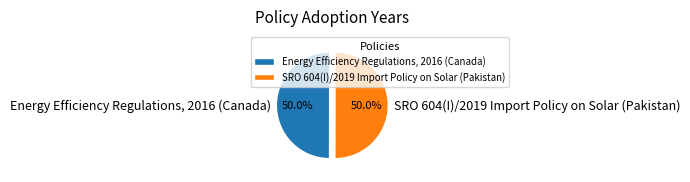

What is the ratio of the value at Energy Efficiency Regulations, 2016 (Canada) to the value at SRO 604(I)/2019 Import Policy on Solar (Pakistan)?

1.0